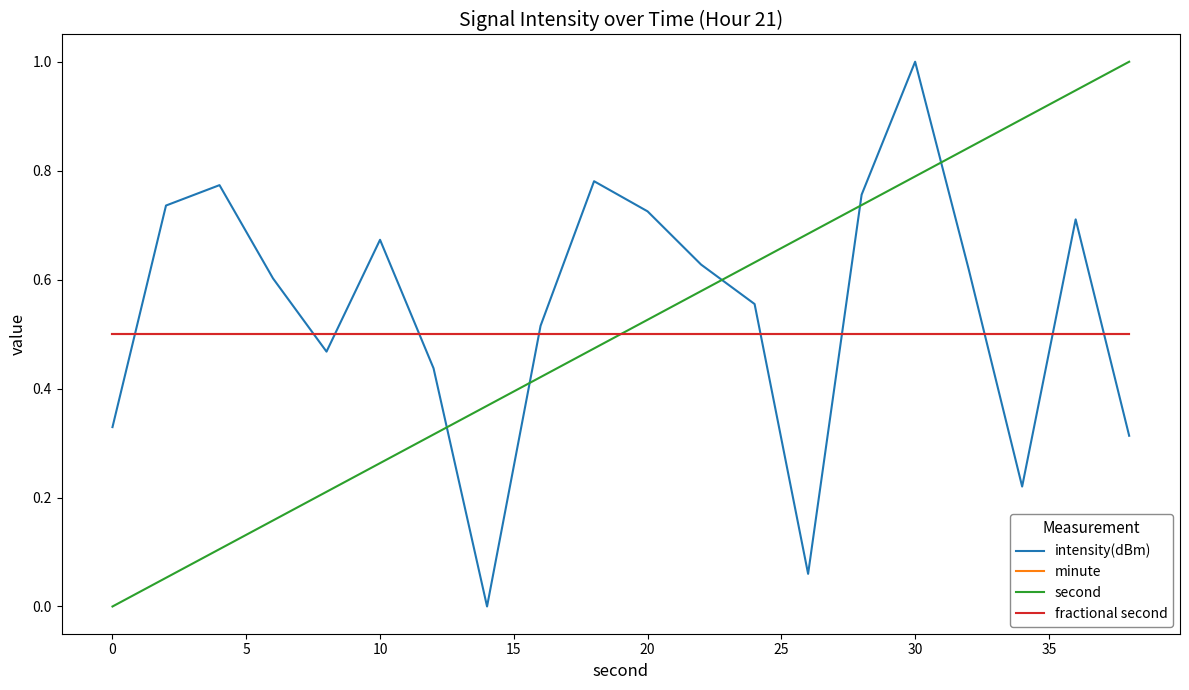

Does the chart display data point markers on the line(s)?

No